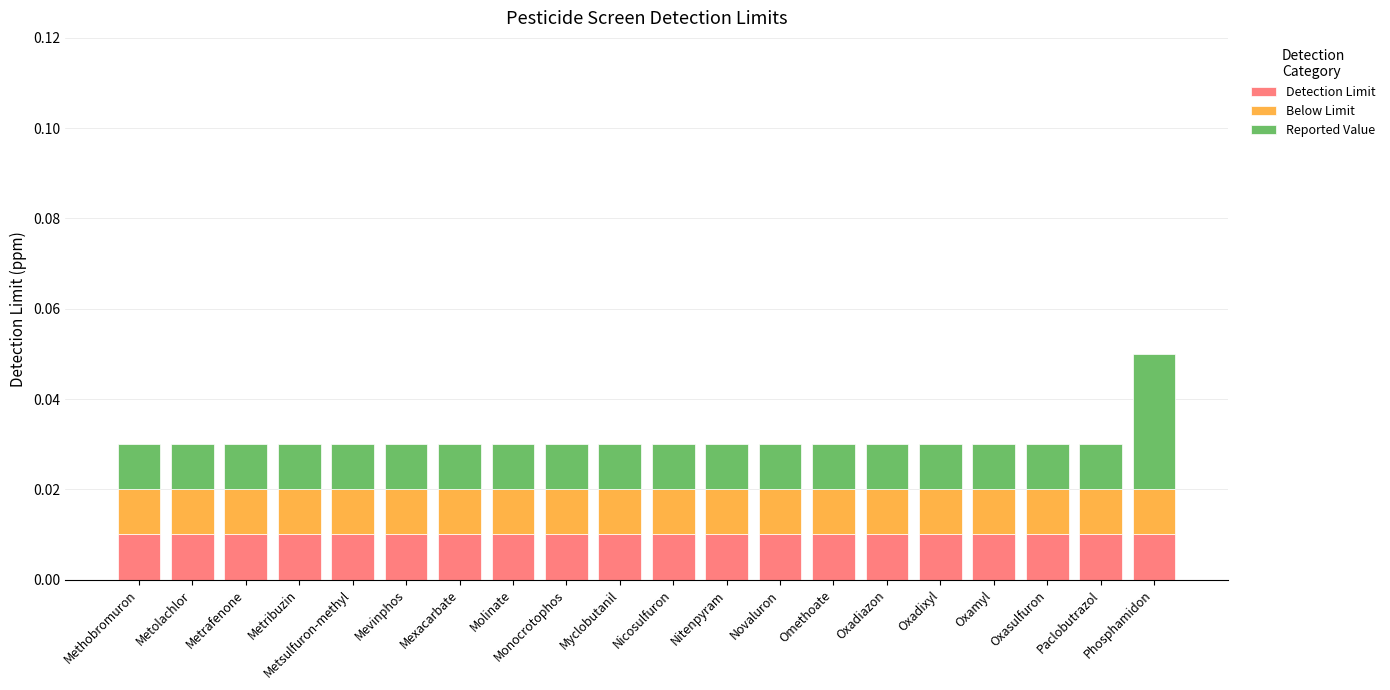

At which category is the sum across all series the highest?

Phosphamidon